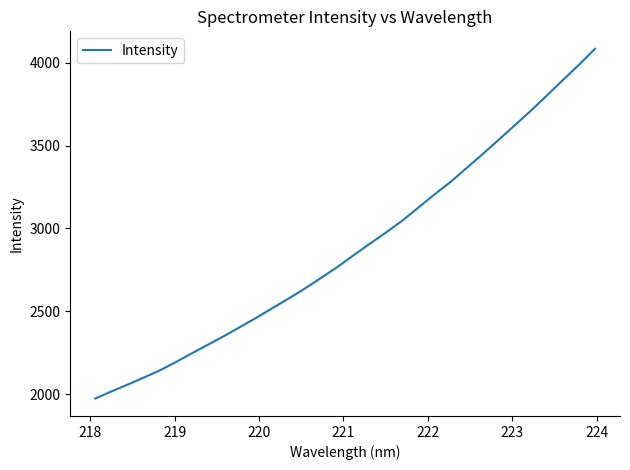

What is the smallest value displayed?

1973.7